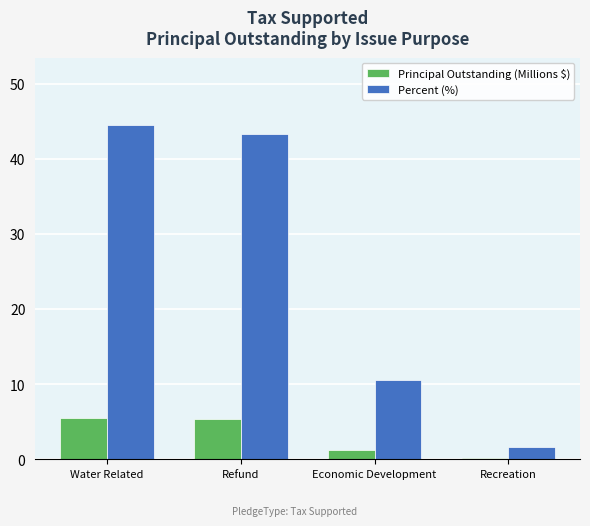

Which label corresponds to the smallest value in the chart?

Recreation